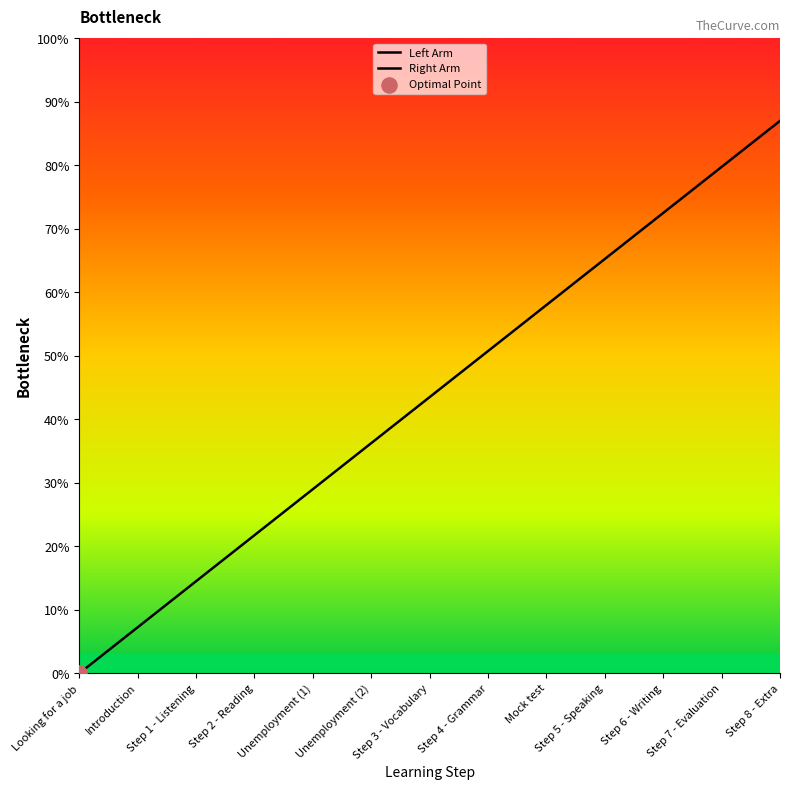

What is the ratio of the value at Step 2 - Reading to the value at Step 1 - Listening?

1.5